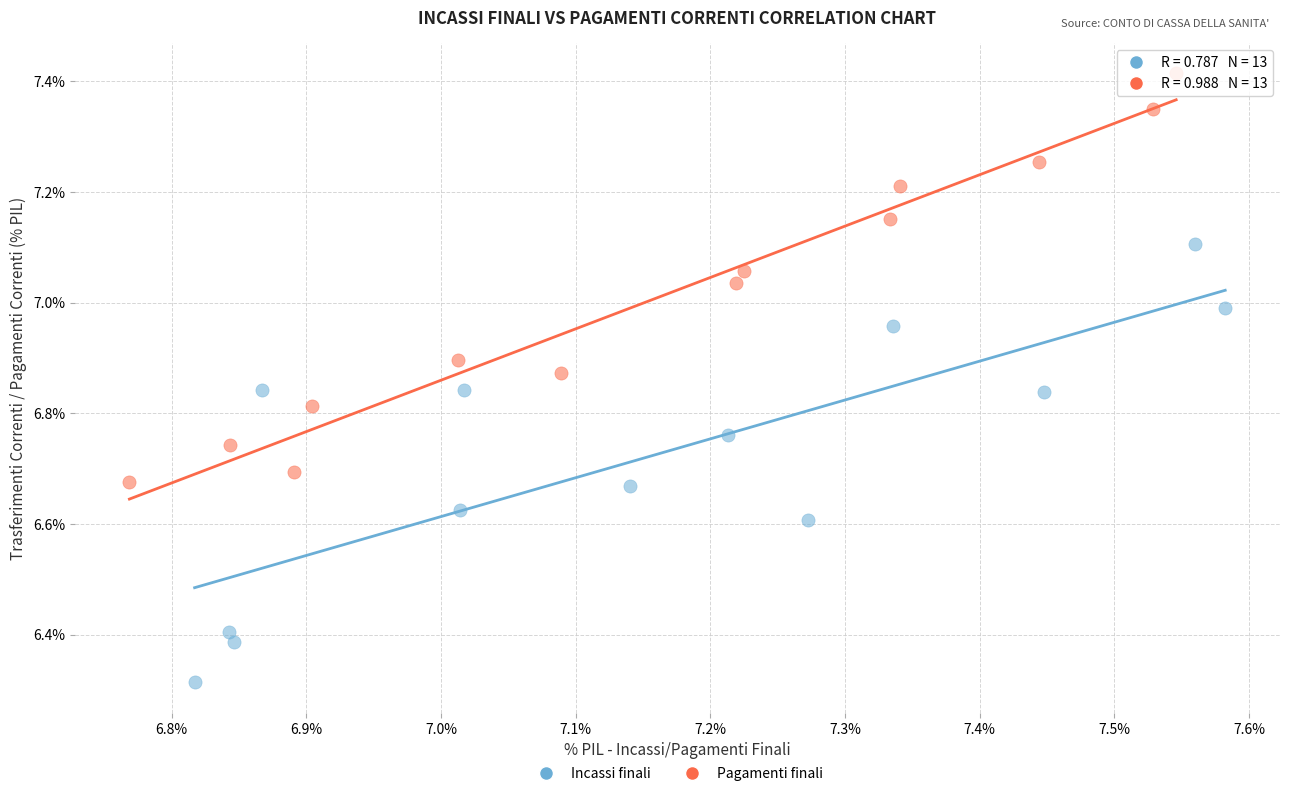

Which series reaches the maximum Y coordinate?

Pagamenti finali